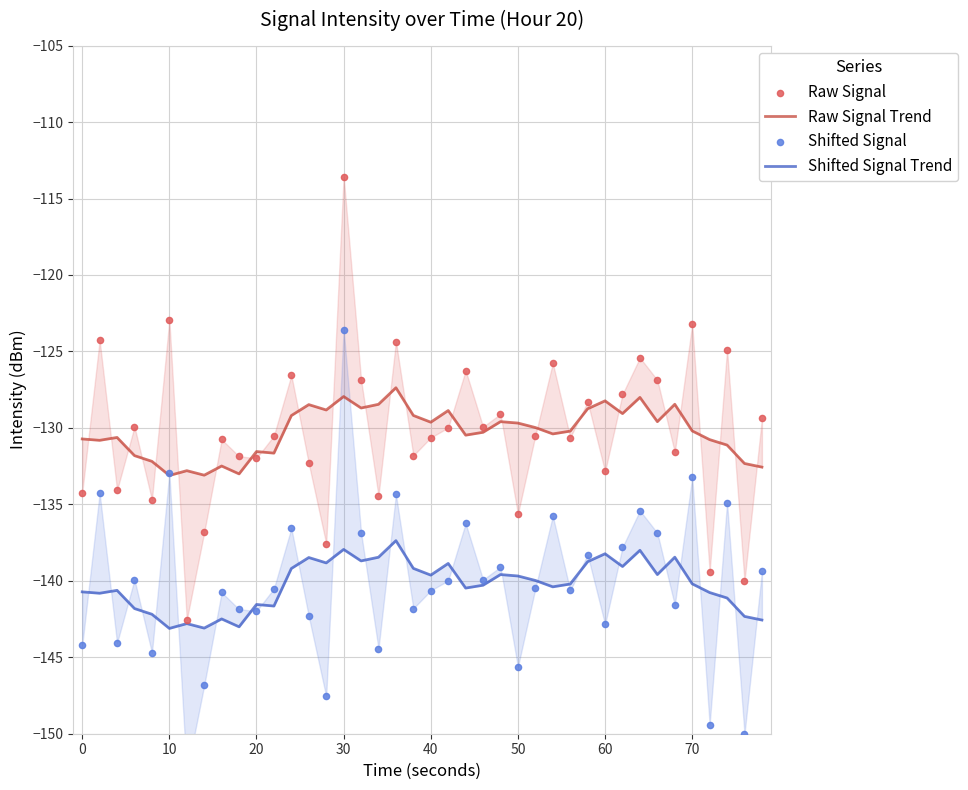

Which series reaches the maximum Y coordinate?

Raw Signal